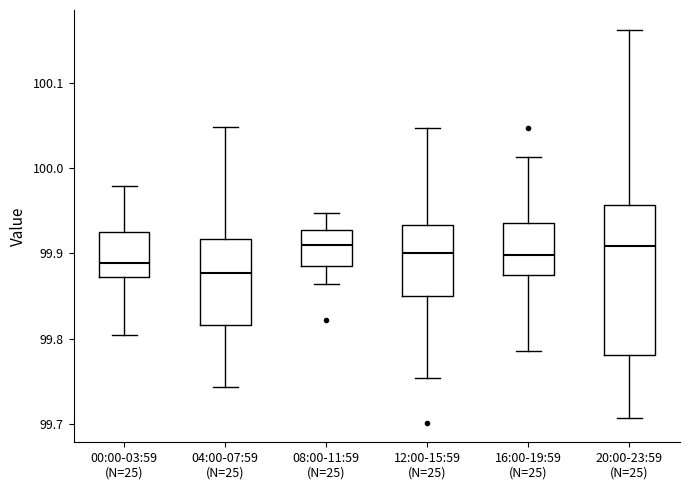

Comparing the boxes themselves (not the whiskers), which one is the tallest?

20:00-23:59 (N=25)